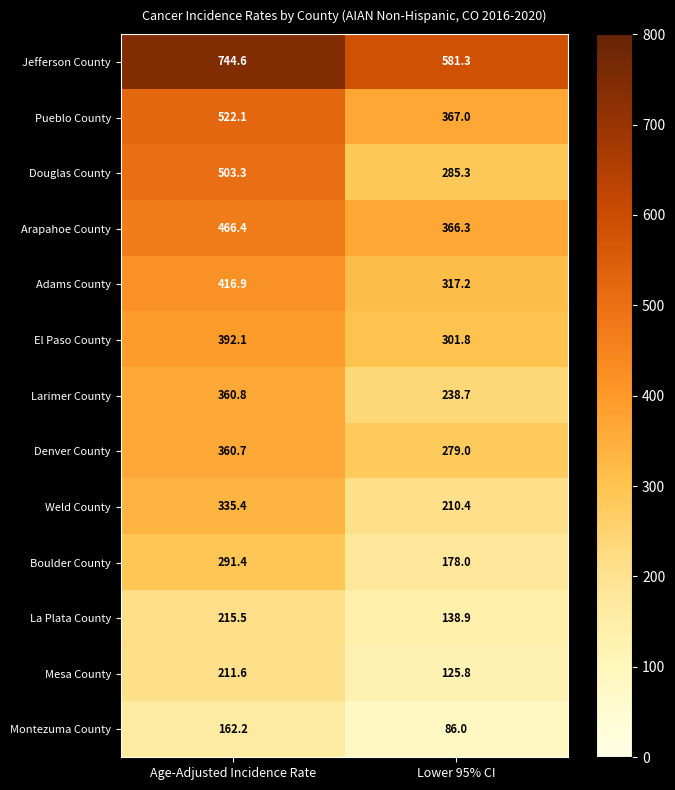

At Age-Adjusted Incidence Rate, list the series in order from smallest to largest.

Montezuma County, Mesa County, La Plata County, Boulder County, Weld County, Denver County, Larimer County, El Paso County, Adams County, Arapahoe County, Douglas County, Pueblo County, Jefferson County